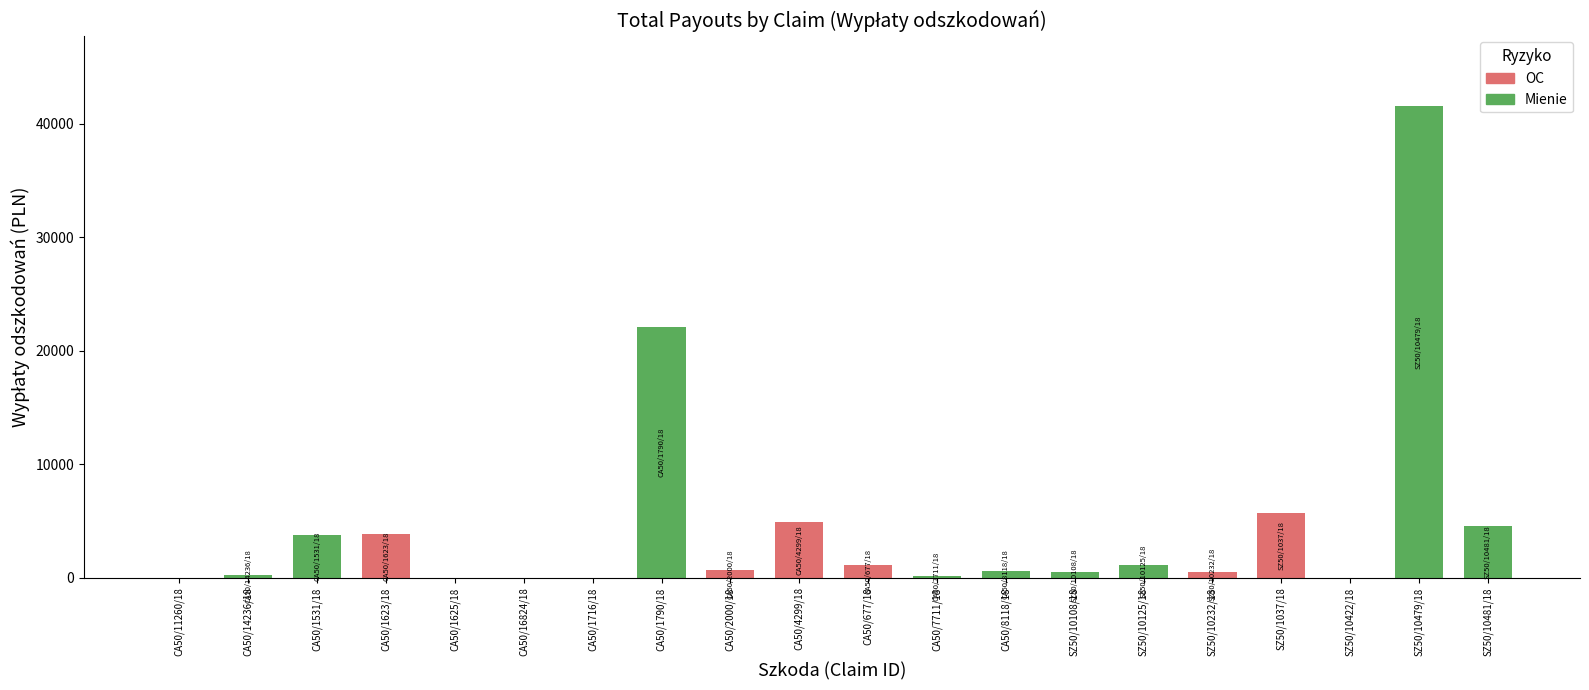

How many distinct data groups are displayed?

1